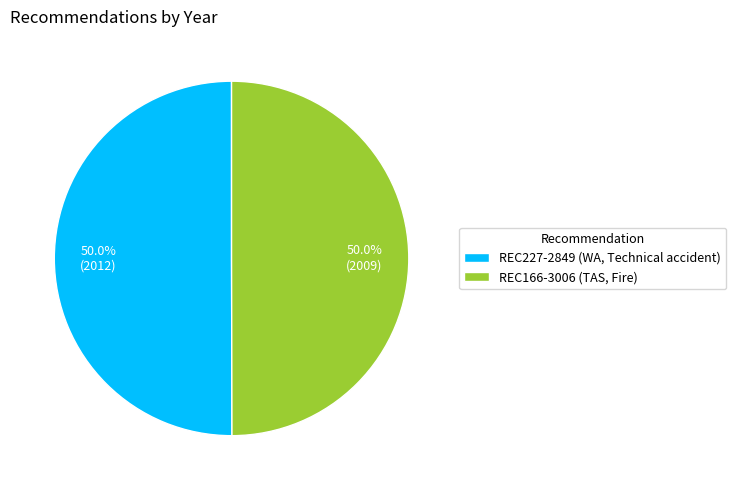

Count the number of slices in the pie.

2